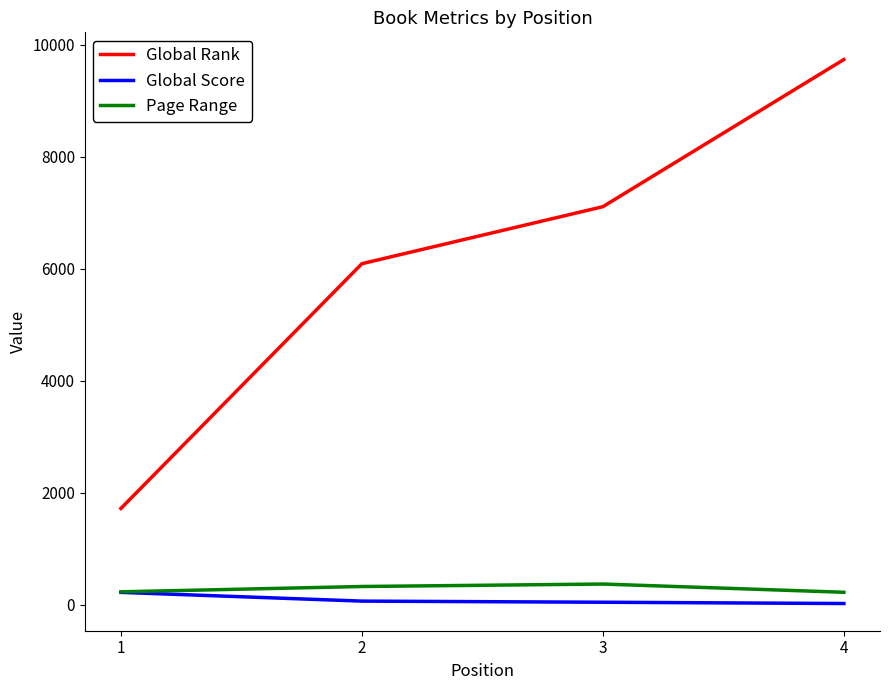

True or false: Global Score and Global Rank intersect in this chart.

False